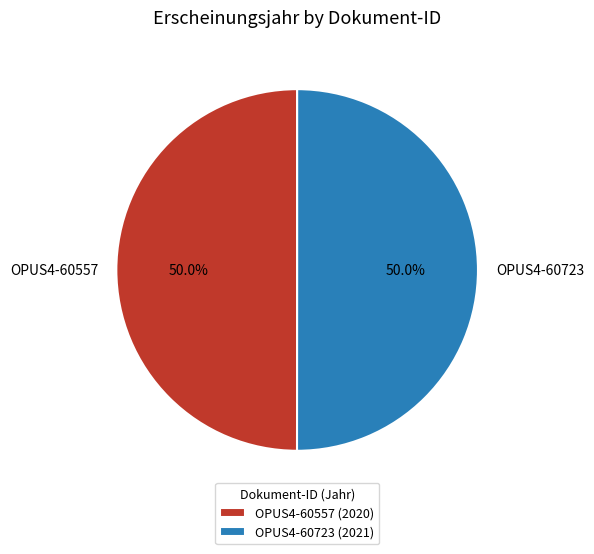

Approximately how many times larger is the value at OPUS4-60723 compared to OPUS4-60557?

1.0